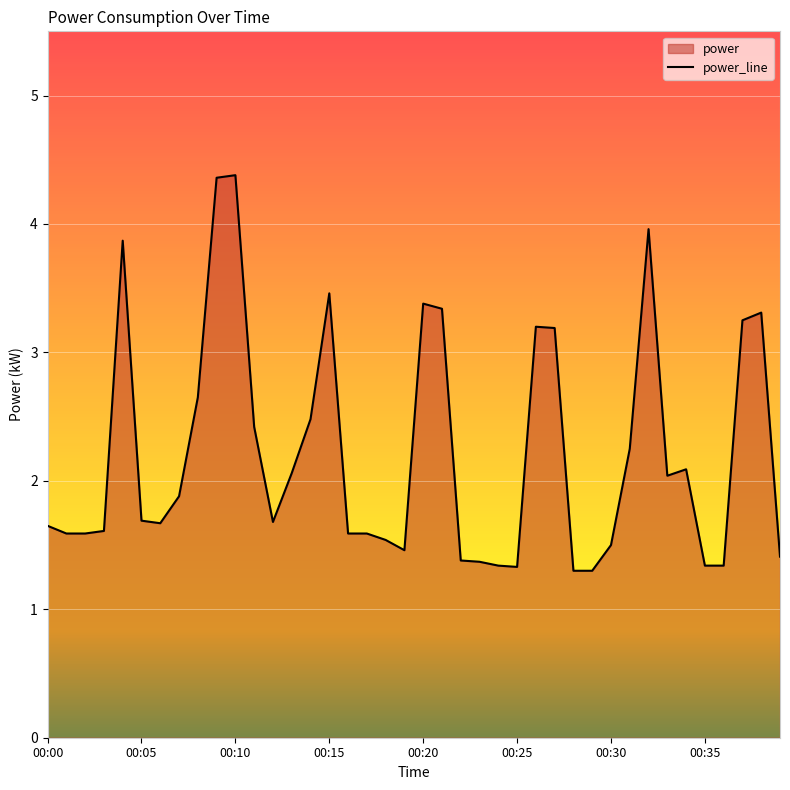

True or false: the data shows 1.0 at 00:00.

False